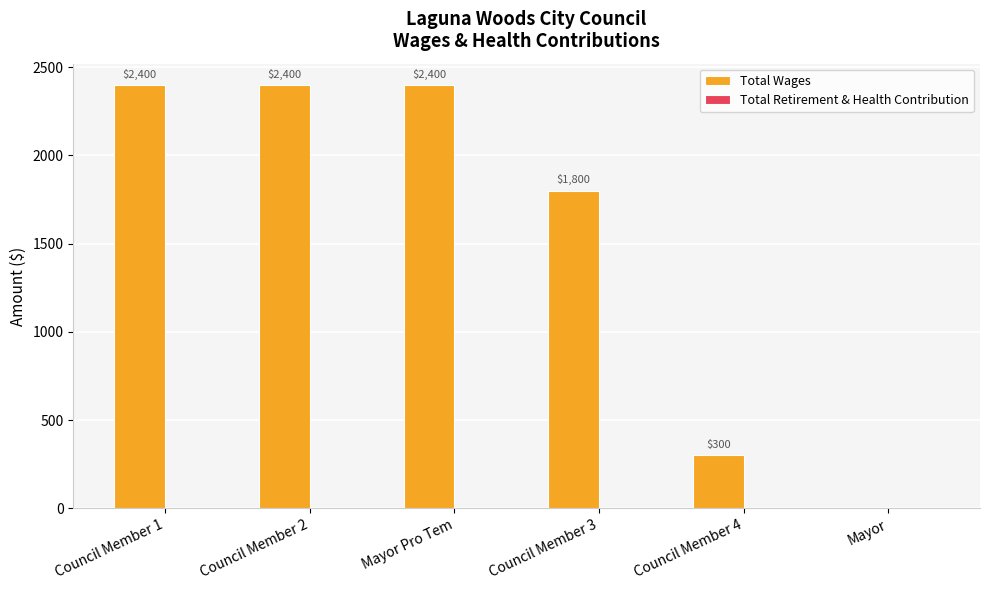

Where is the data nearest to the value 1200?

Council Member 3